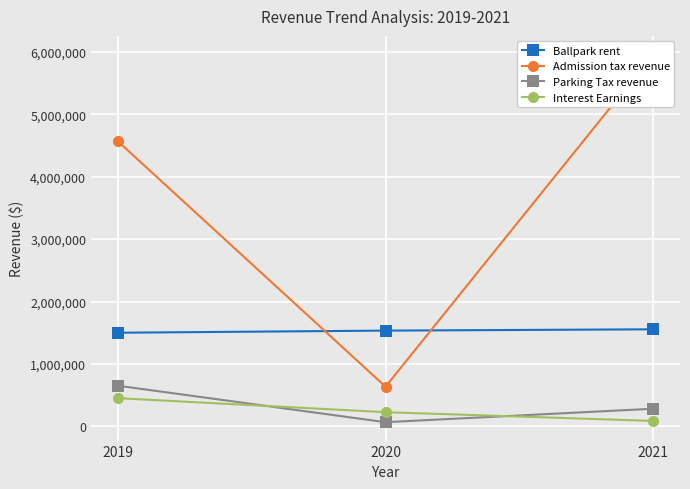

The Interest Earnings series shows 230541 at 2019. True or false?

False